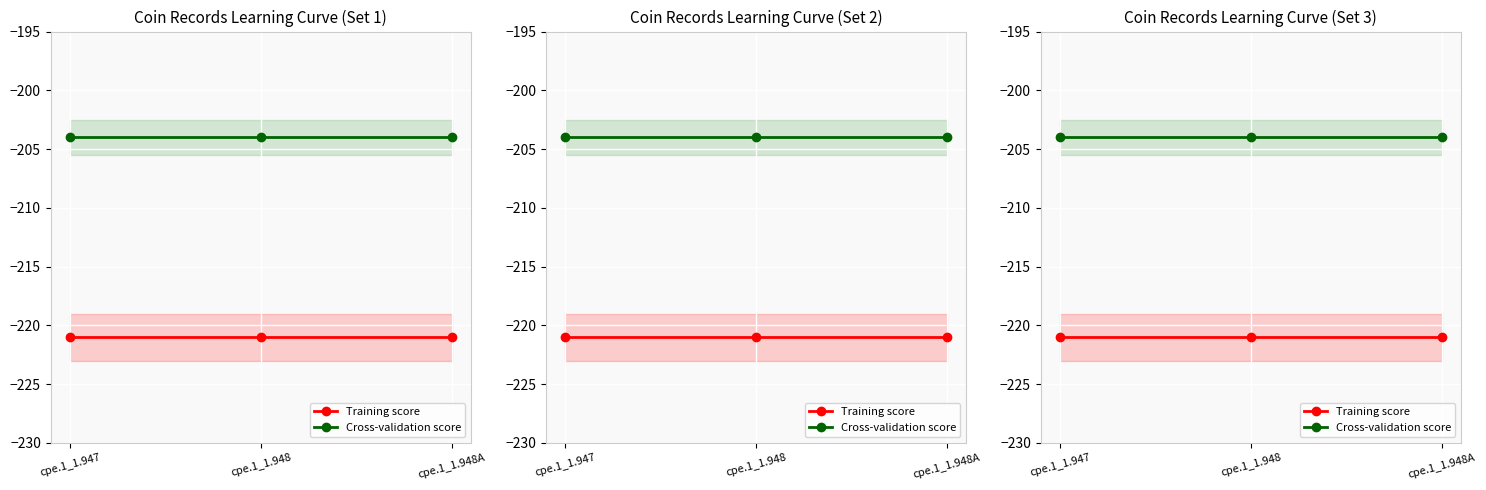

Is this an area chart (filled region under the line)?

No